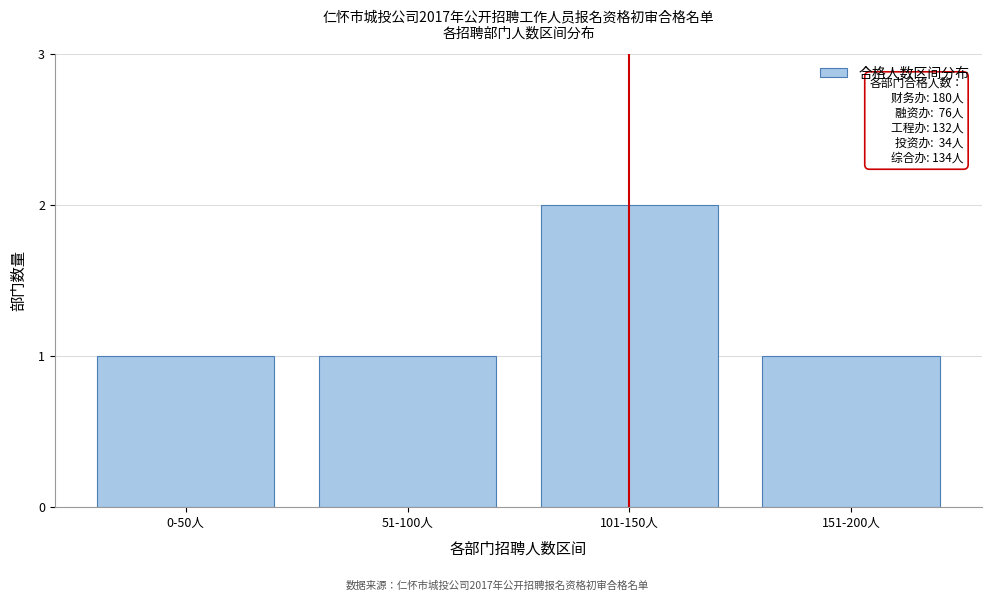

Reading left to right, transcribe all the data shown in this chart.

0-50人=1	51-100人=1	101-150人=2	151-200人=1